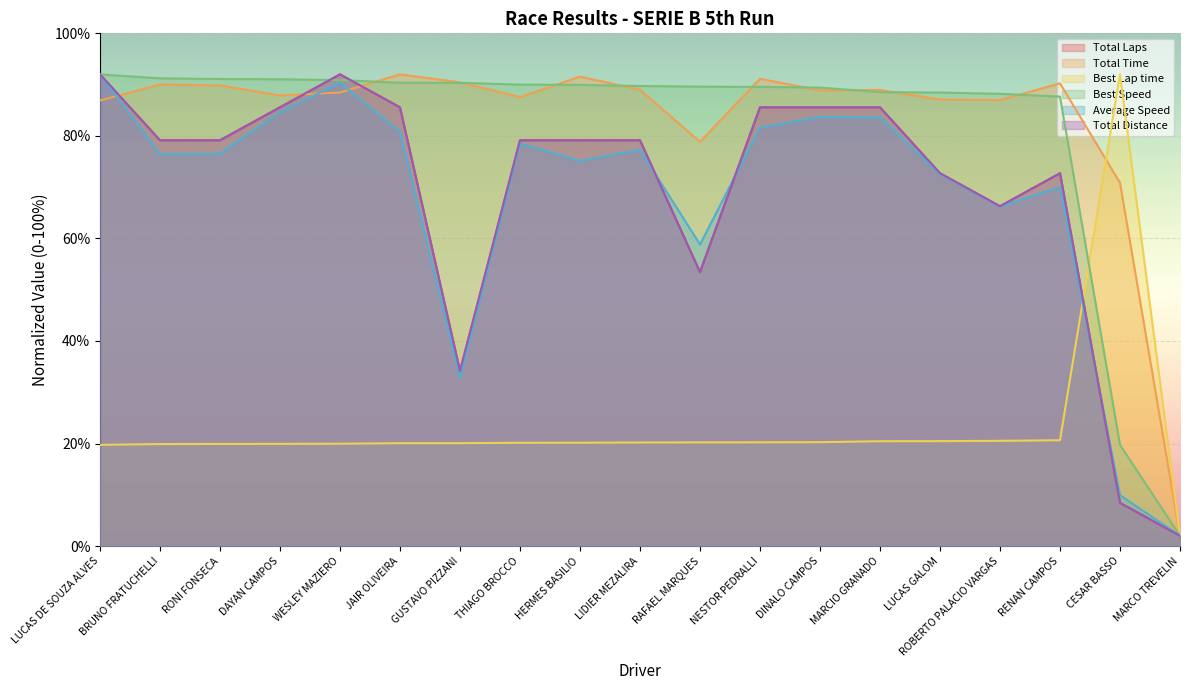

At which category is the sum across all series the highest?

LUCAS DE SOUZA ALVES